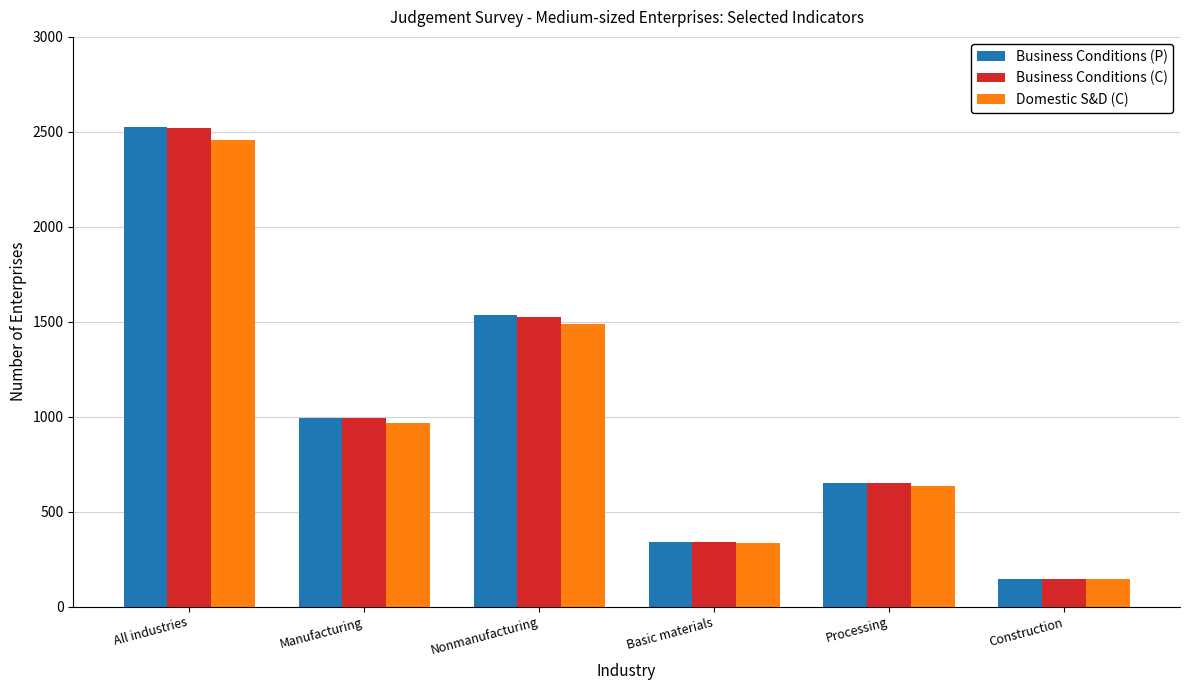

Where is Business Conditions (P) nearest to the value 1336?

Nonmanufacturing